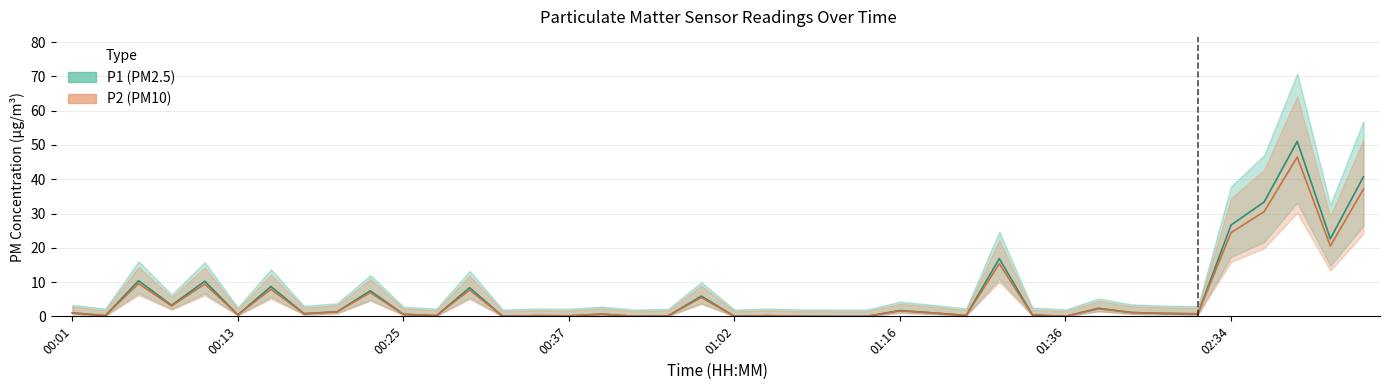

What are all the series names shown in the legend?

P1, P2